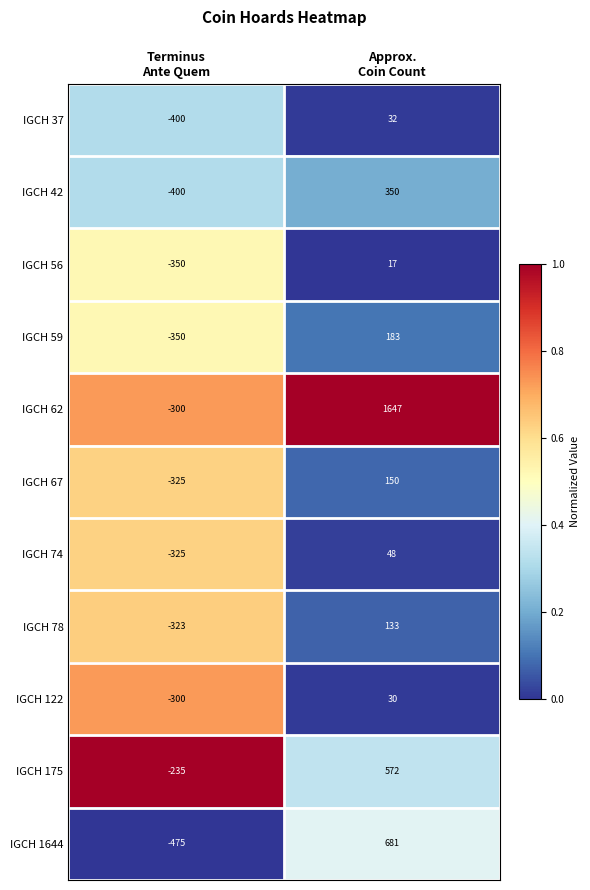

Which series has the largest range (max minus min)?

IGCH 62